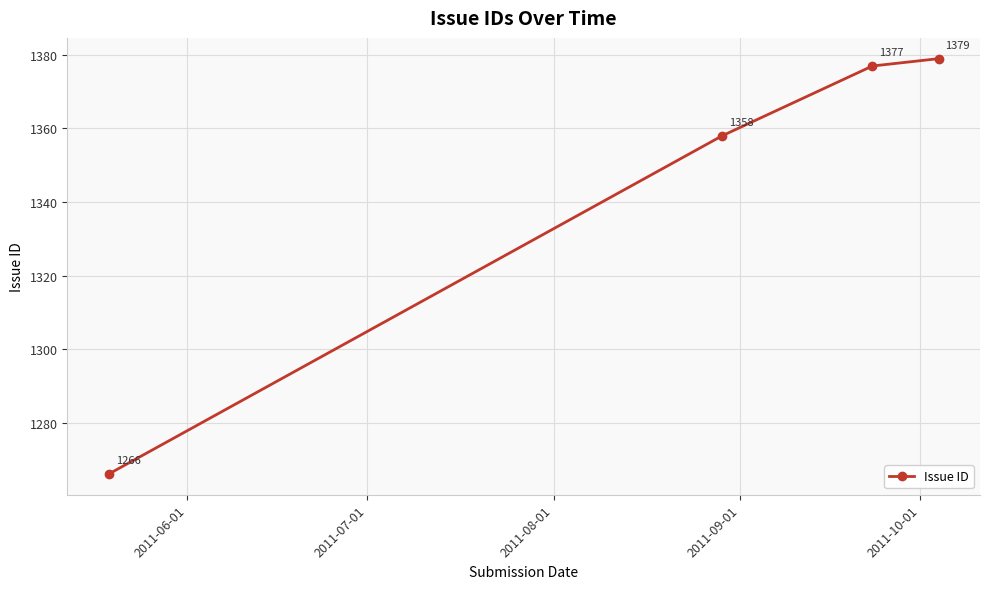

What is the value of the 4th point from the left?

1379